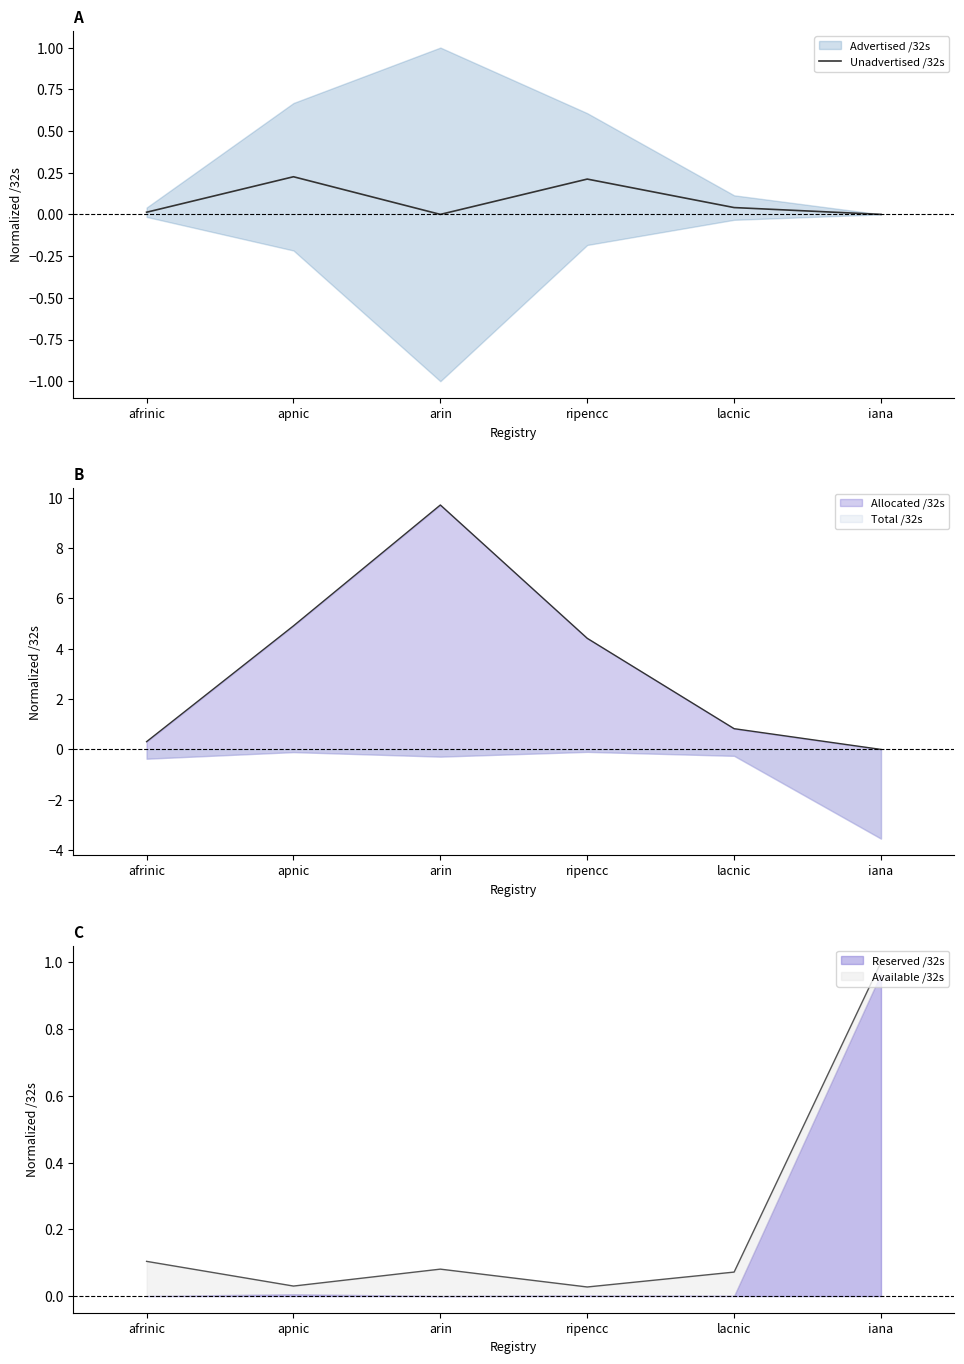

Where is the data nearest to the value 0?

arin